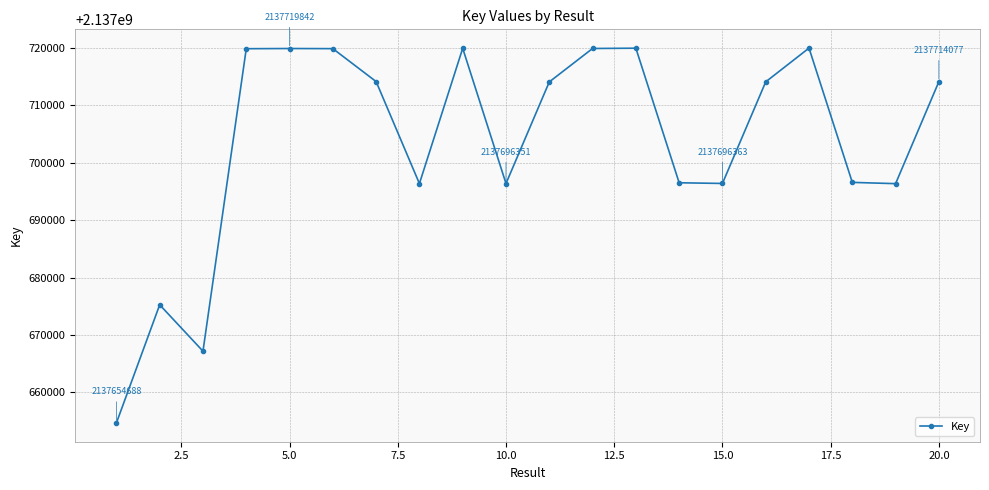

What is the smallest value displayed?

2137654688